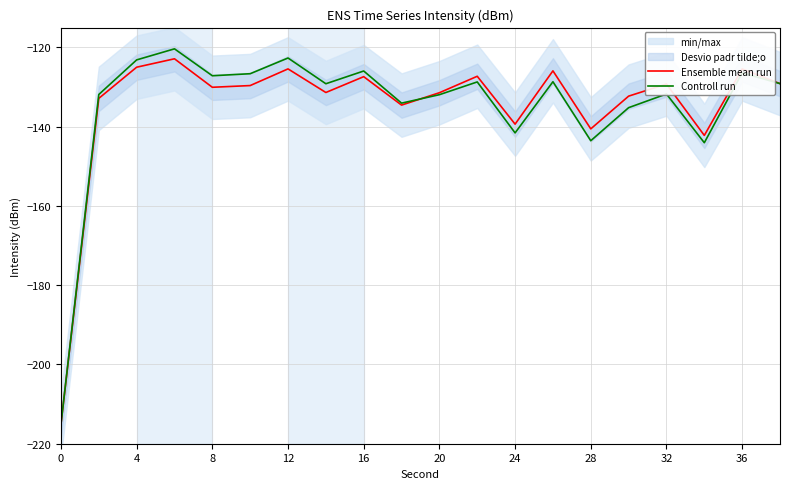

True or false: Ensemble mean run has more than 0 points higher than both neighbors.

True